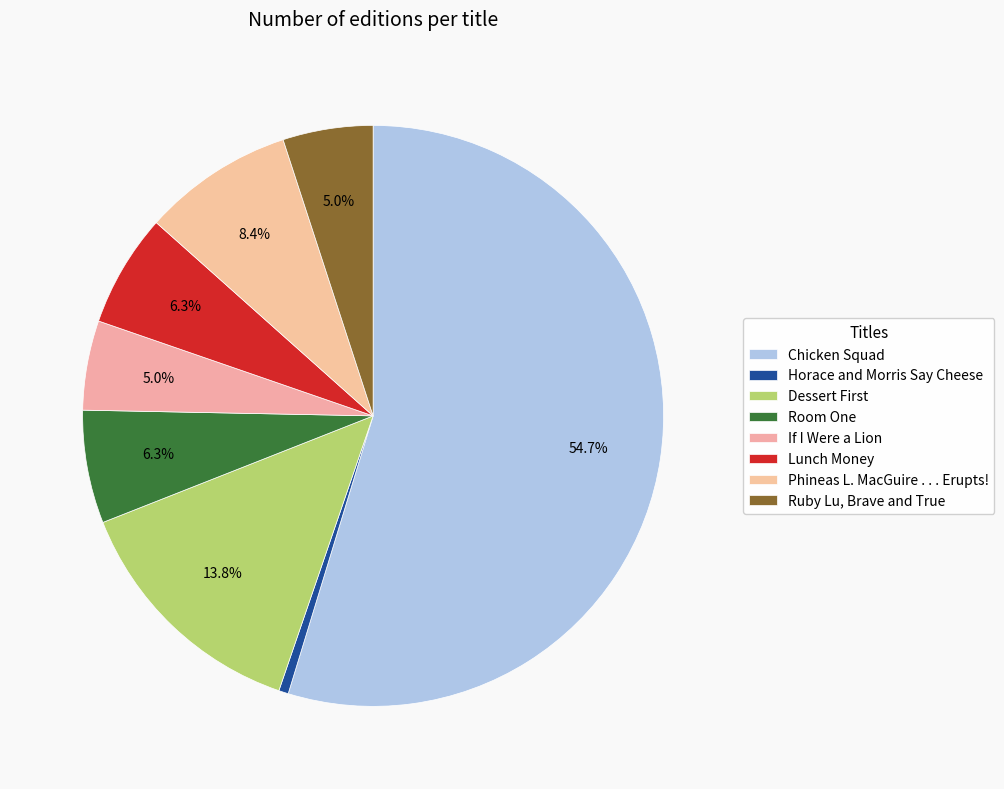

Does Horace and Morris Say Cheese account for over 50% of the chart?

No